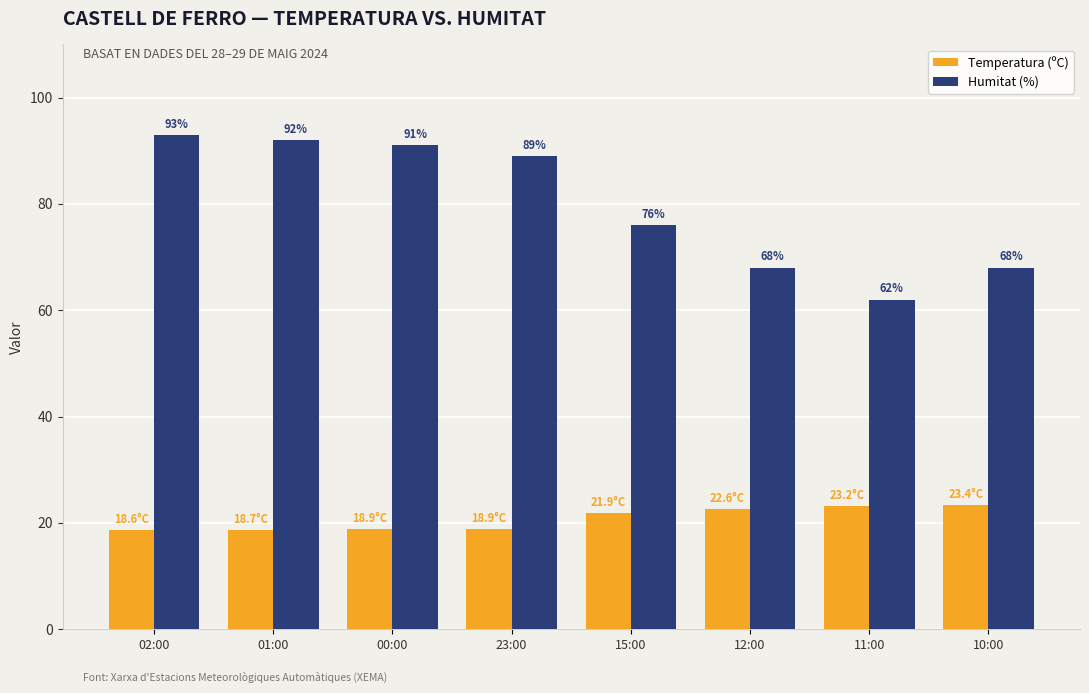

What is the greatest value displayed?

93.0